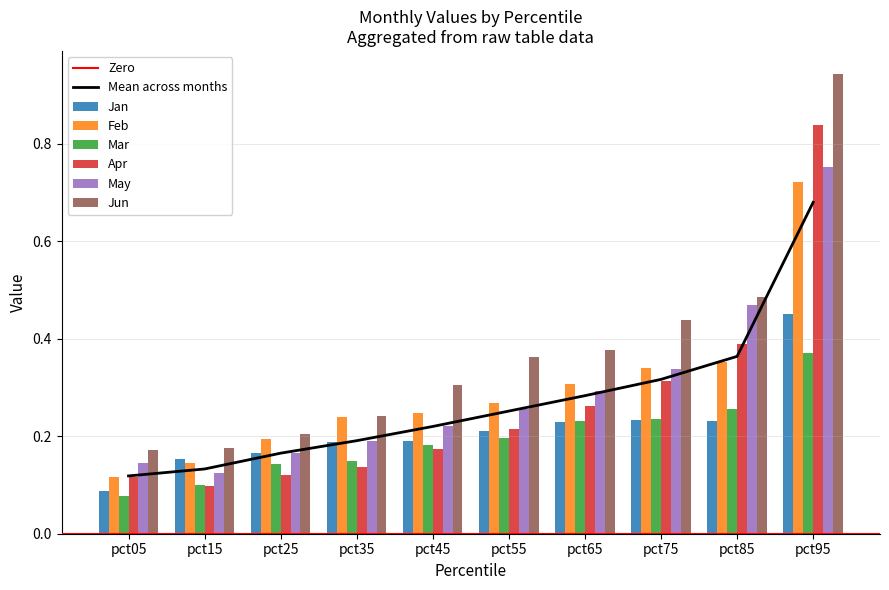

Between pct25 and pct45, which series saw the biggest shift?

Jun